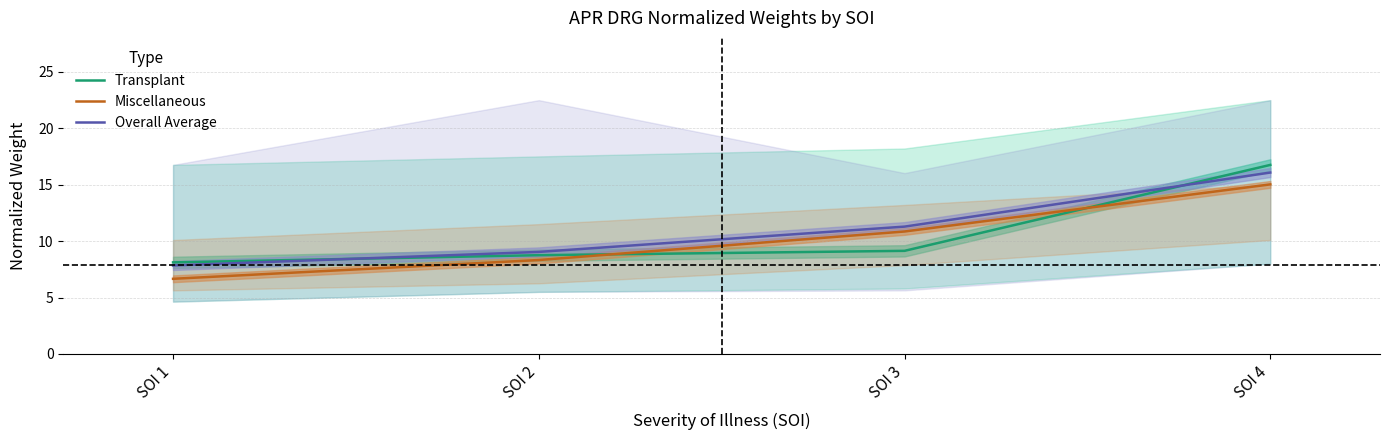

Between SOI 1 and SOI 4, which is larger?

SOI 4